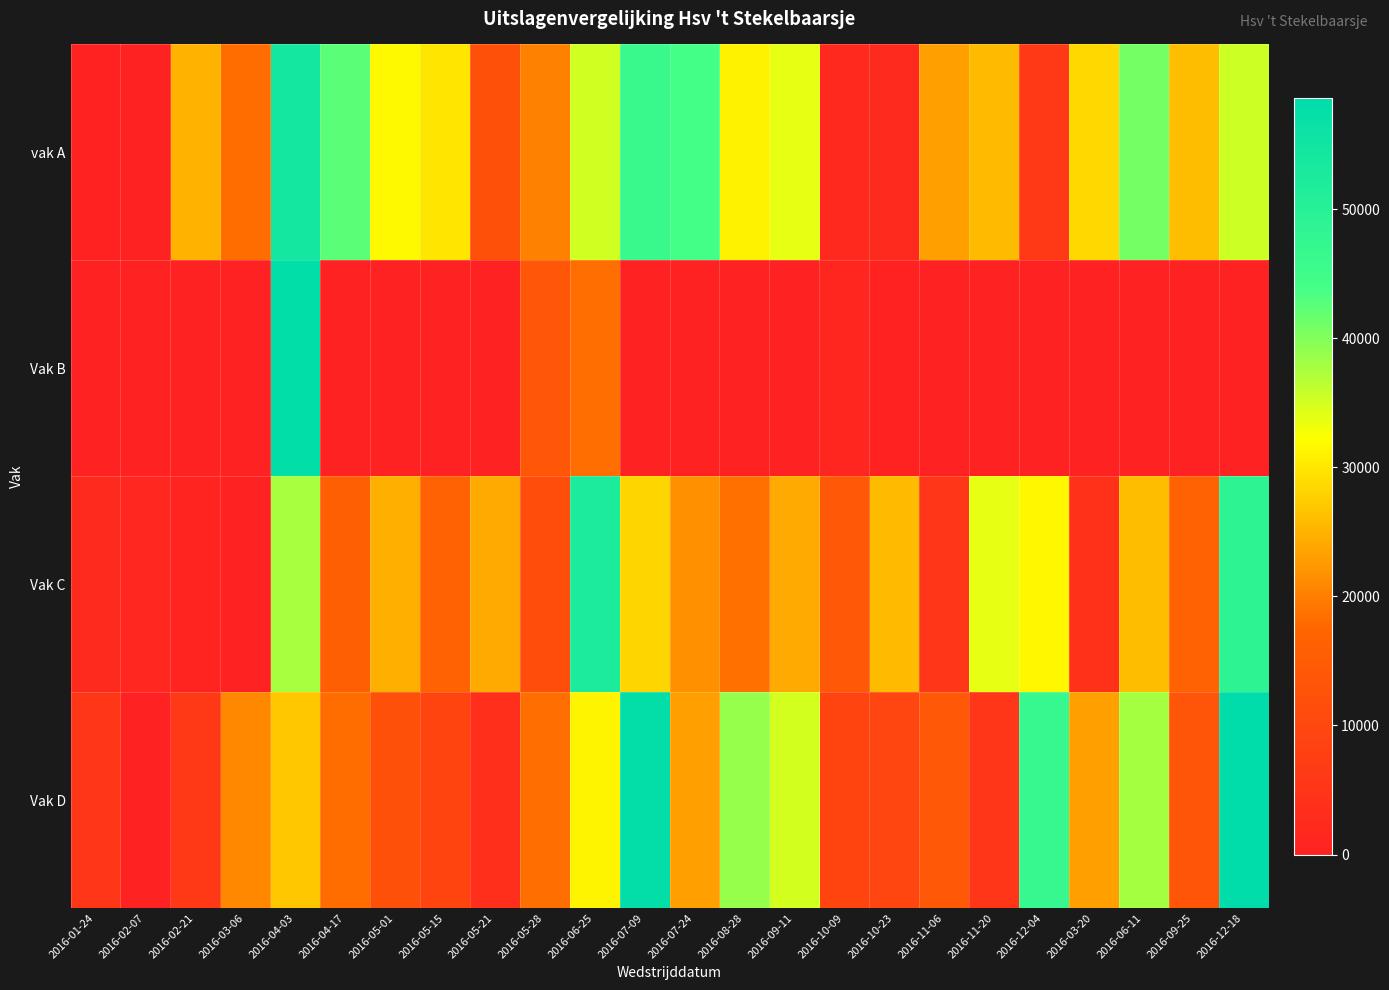

How many categories are shown in the chart?

24